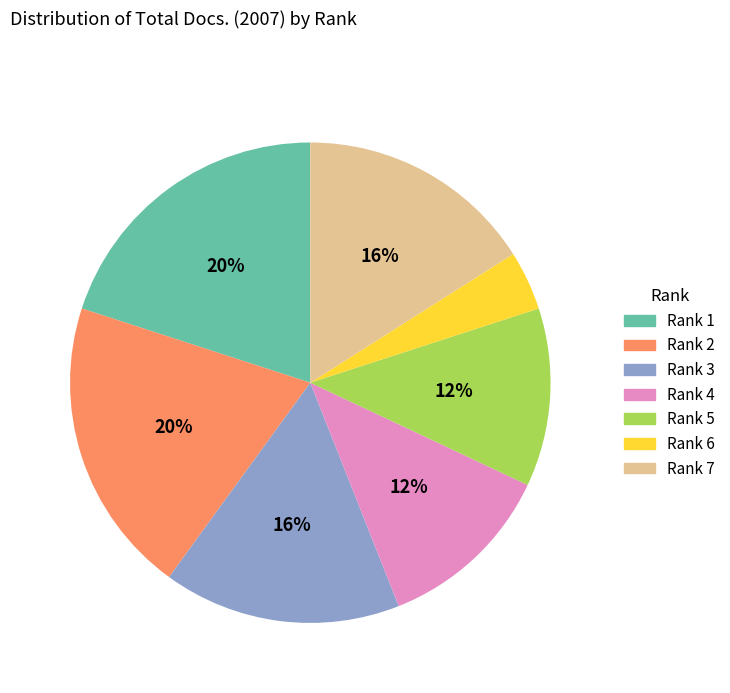

How many segments does this pie chart have?

7